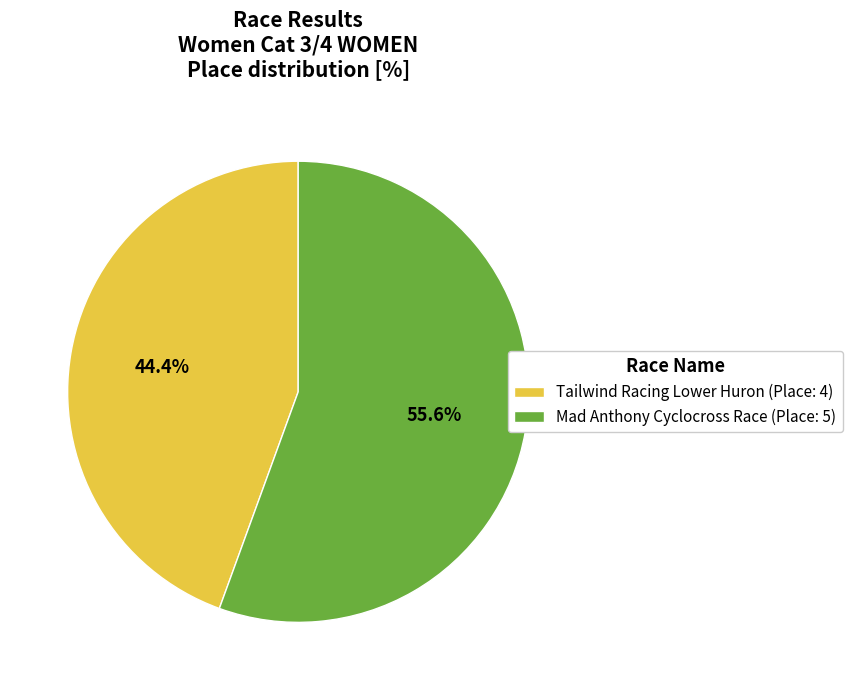

How many slices are in this pie chart?

2